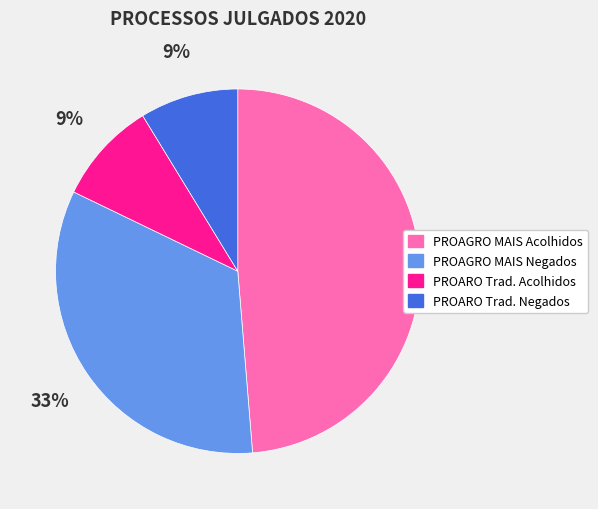

What is the ratio of the value at PROAGRO MAIS Negados to the value at PROARO Trad. Acolhidos?

3.7